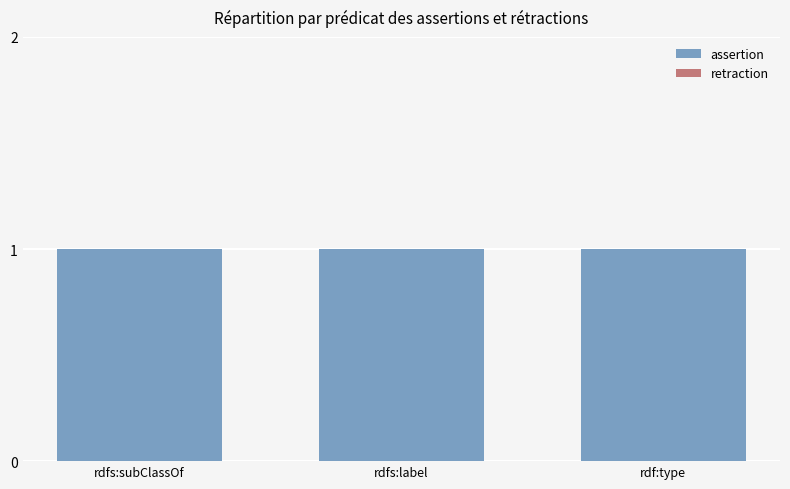

Which category has the highest value across all series?

rdfs:subClassOf